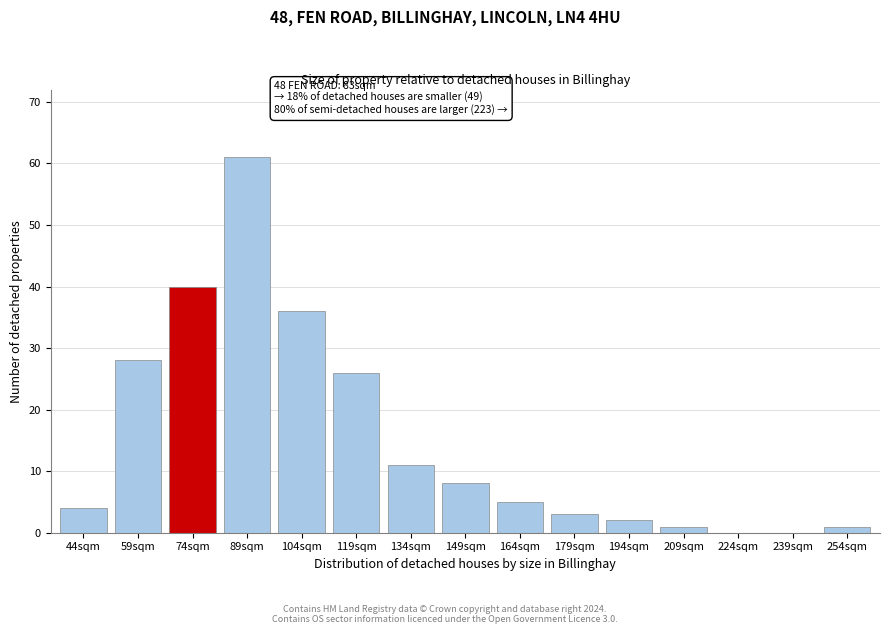

Reading left to right, what are all the values shown in this chart?

44sqm=4	59sqm=28	74sqm=40	89sqm=61	104sqm=36	119sqm=26	134sqm=11	149sqm=8	164sqm=5	179sqm=3	194sqm=2	209sqm=1	224sqm=0	239sqm=0	254sqm=1